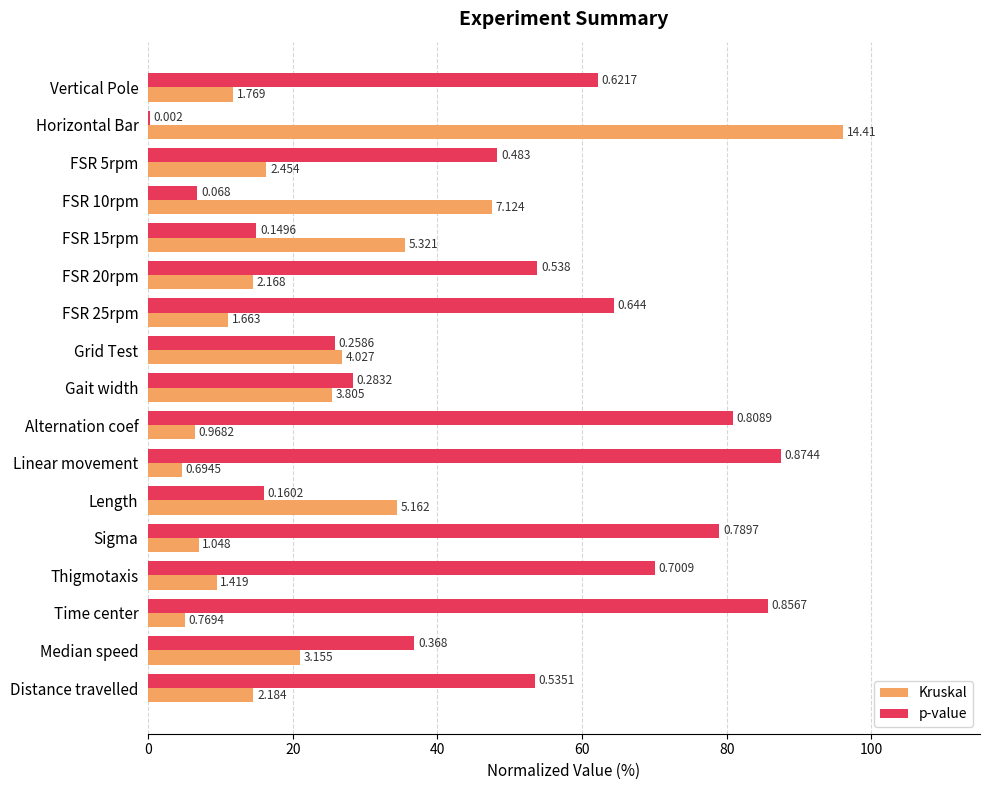

What is the difference between the second highest and minimum values in the Kruskal series?

42.9